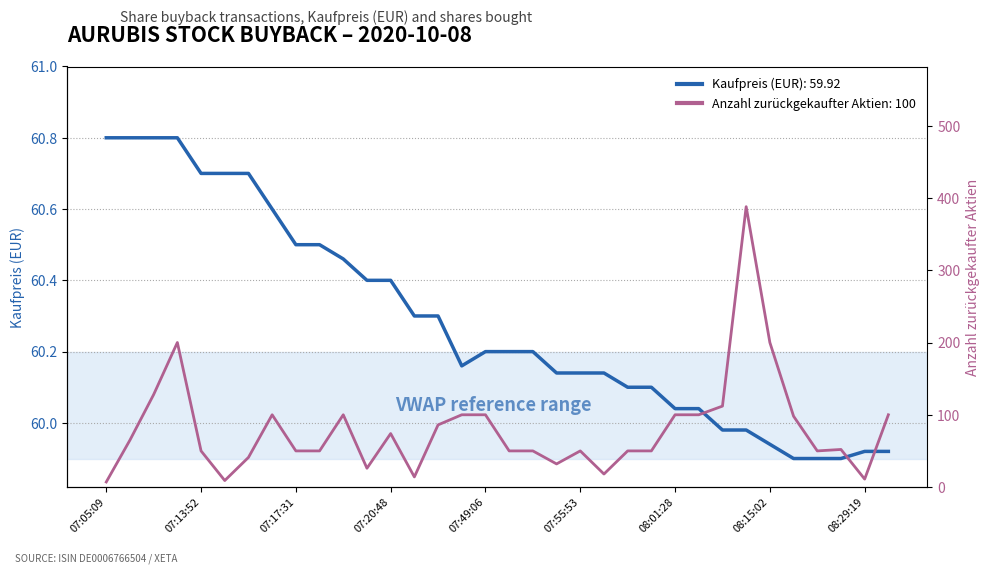

Is this an area chart (filled region under the line)?

No